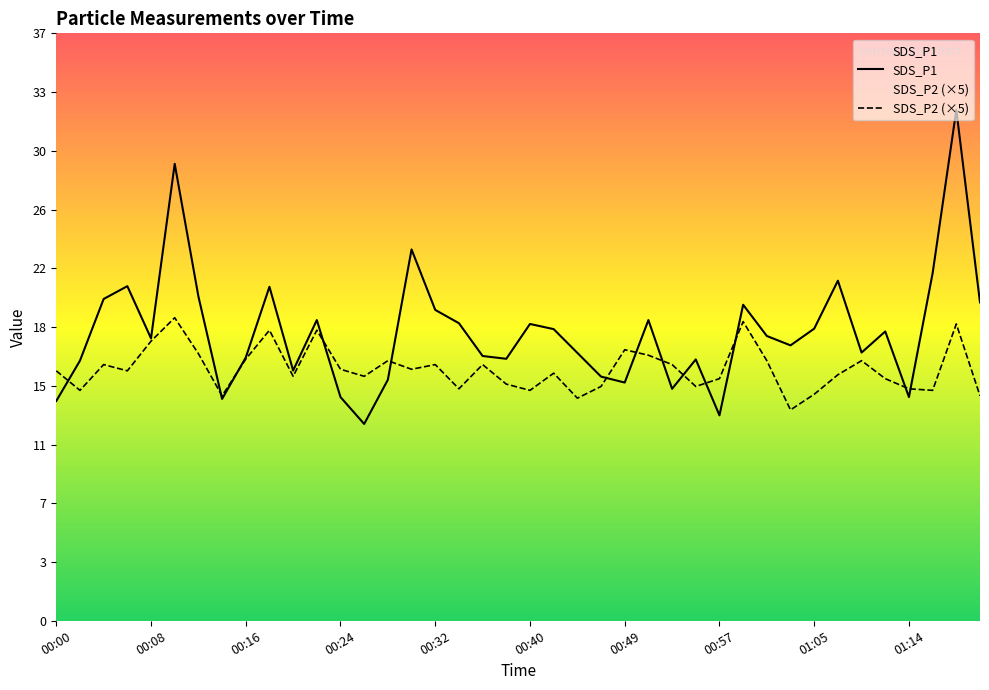

What is the average value of the SDS_P1 series?

18.5